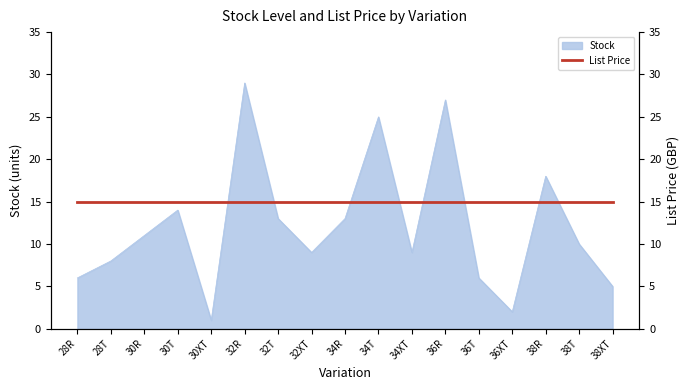

Rank the categories by value from highest to lowest.

32R, 36R, 34T, 38R, 30T, 32T, 34R, 30R, 38T, 32XT, 34XT, 28T, 28R, 36T, 38XT, 36XT, 30XT